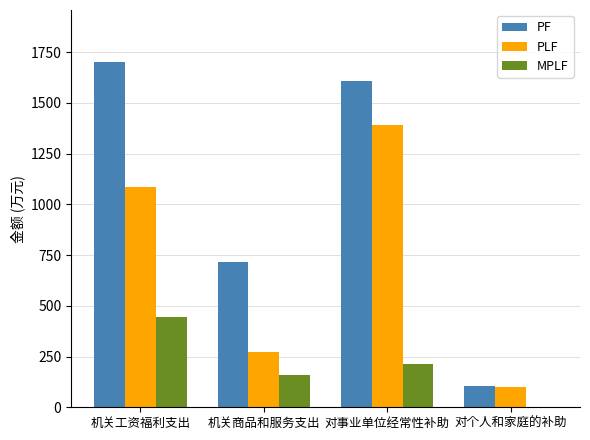

What are all the series names shown in the legend?

PF, PLF, MPLF